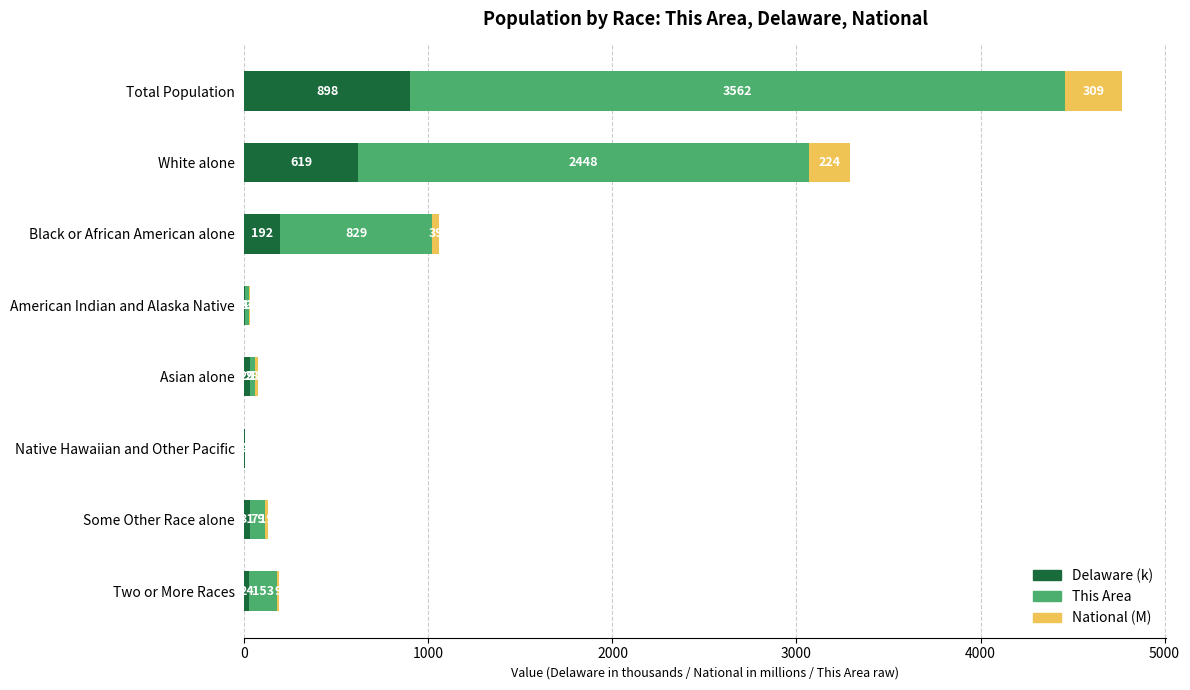

At which category is the sum across all series the highest?

Total Population